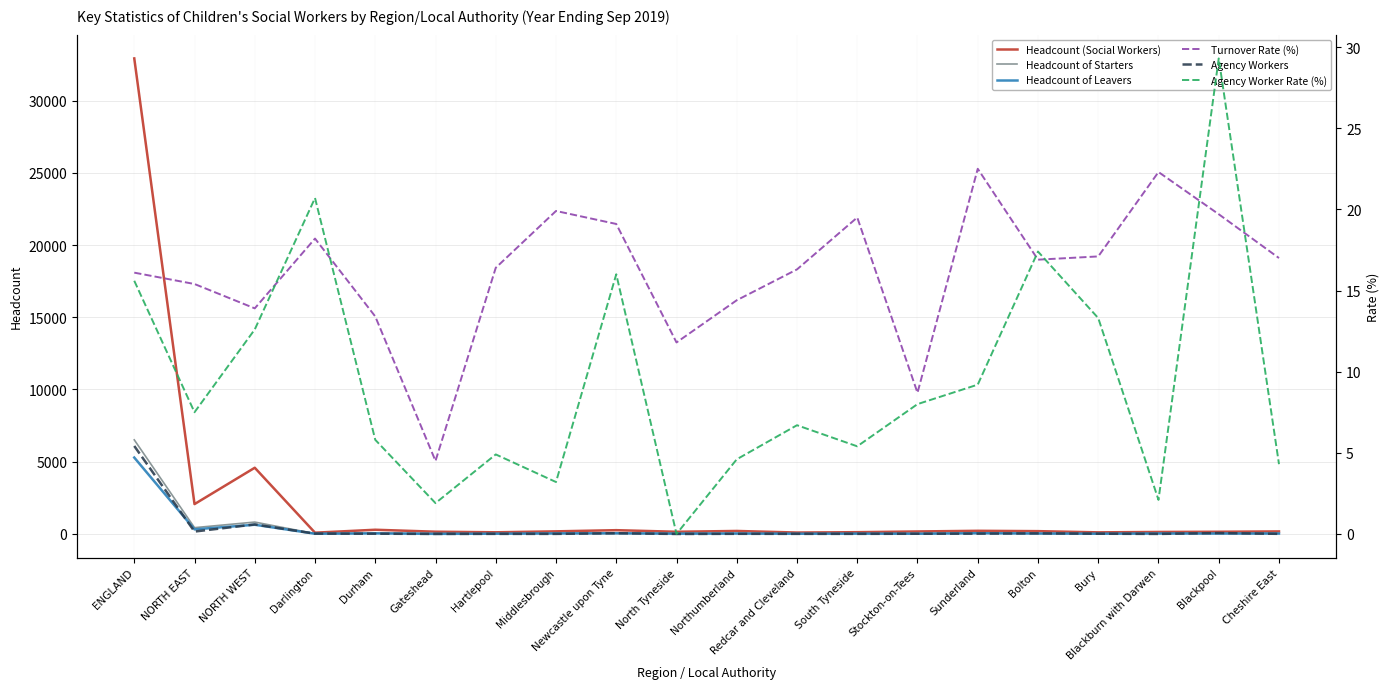

At NORTH EAST, list the series in order from smallest to largest.

Agency Worker Rate (%), Turnover Rate (%), Agency Workers, Headcount of Leavers, Headcount of Starters, Headcount (Social Workers)